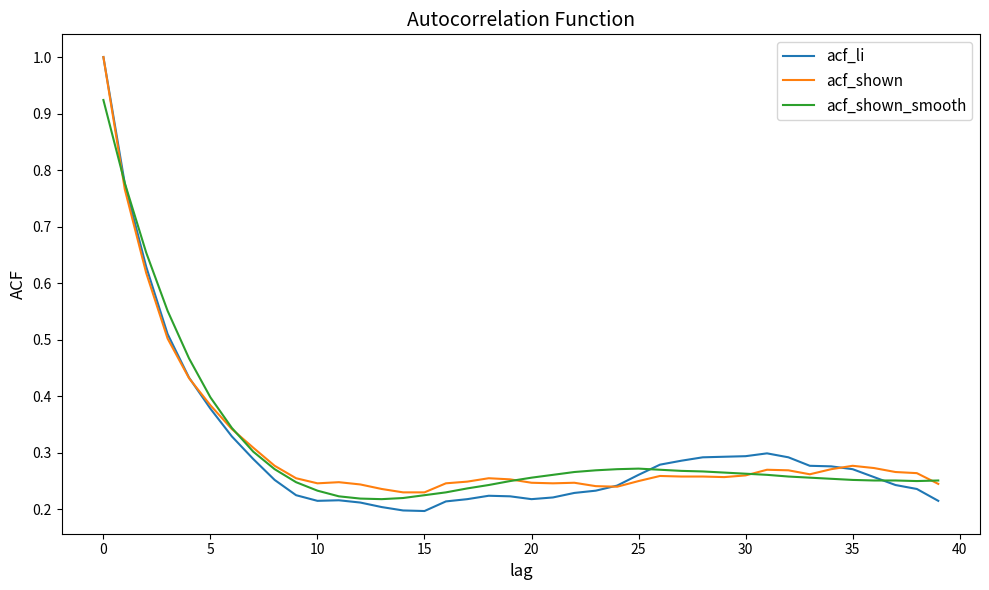

Which series has the widest spread of values?

acf_li